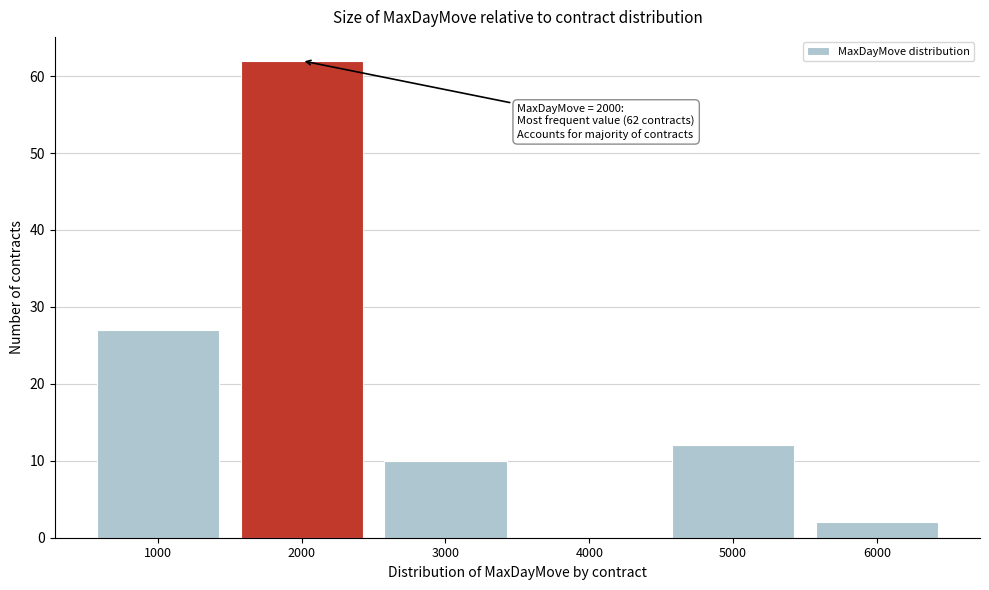

Which range on the x-axis has the tallest bar?

1500 to 2500